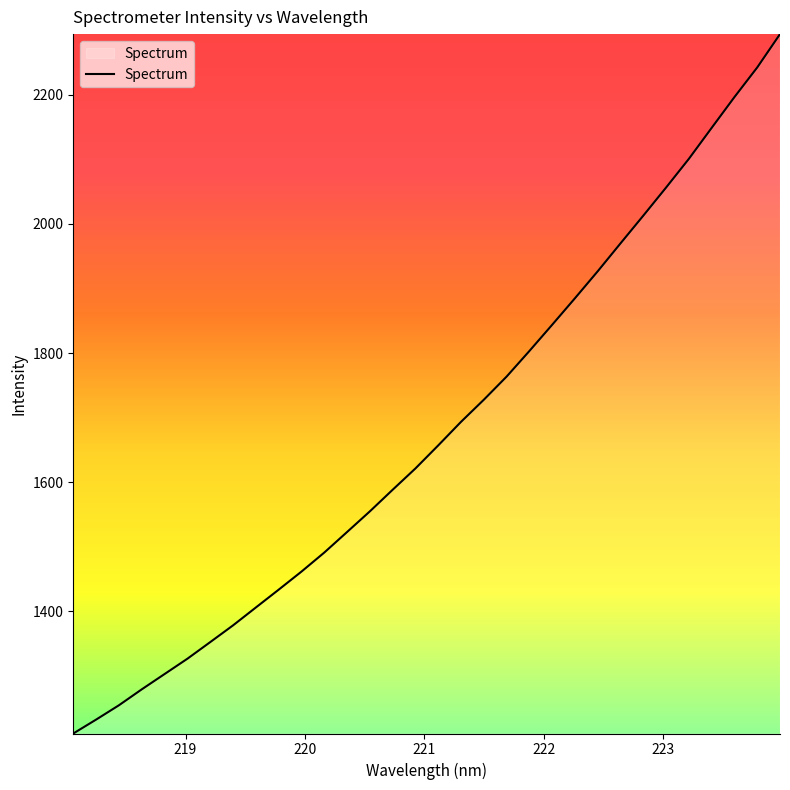

What is the smallest value displayed?

1210.8